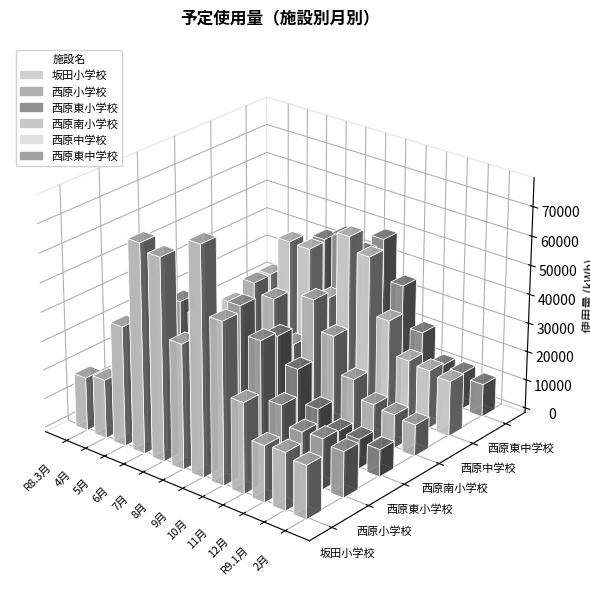

What are all the series names shown in the legend?

坂田小学校, 西原小学校, 西原東小学校, 西原南小学校, 西原中学校, 西原東中学校